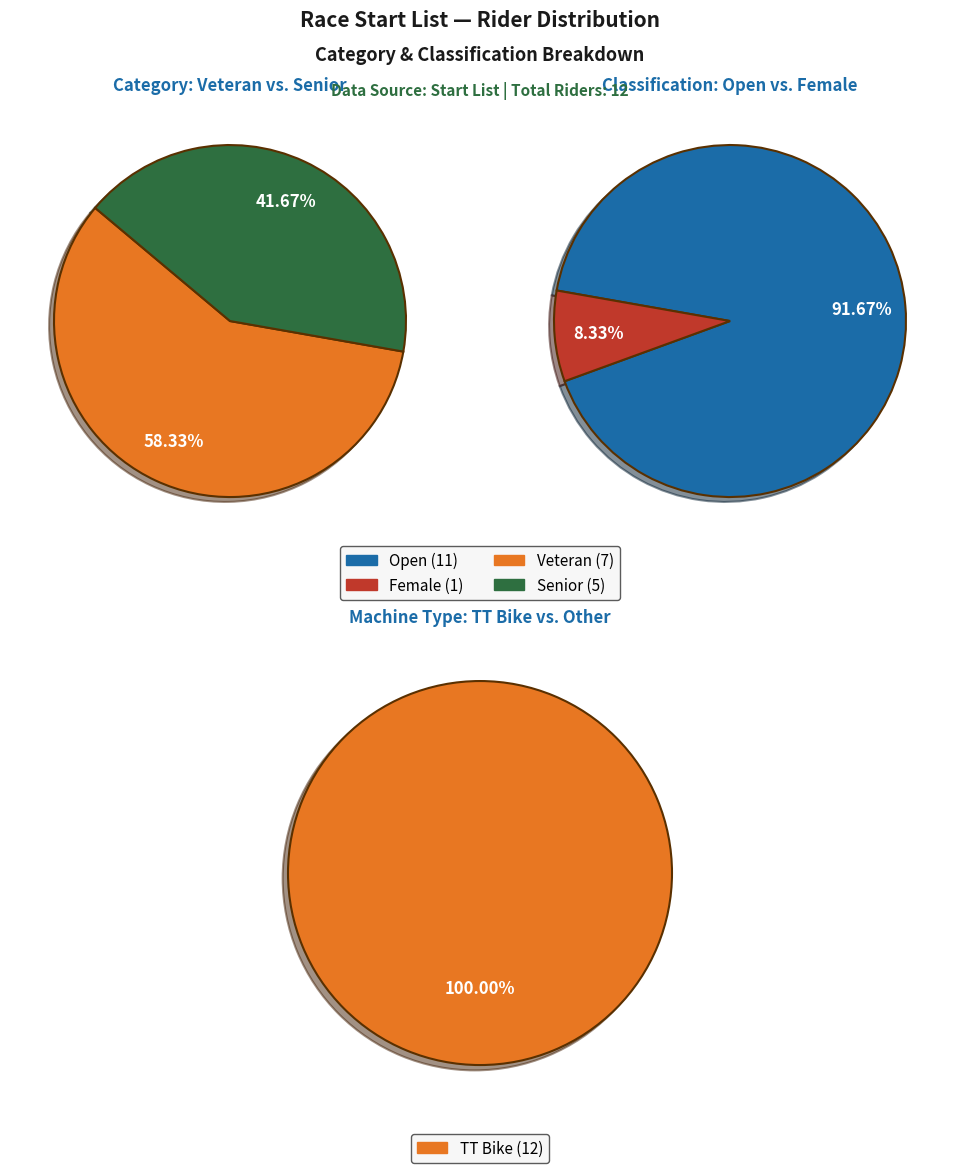

Combined, do Senior and Veteran account for over 50%?

Yes